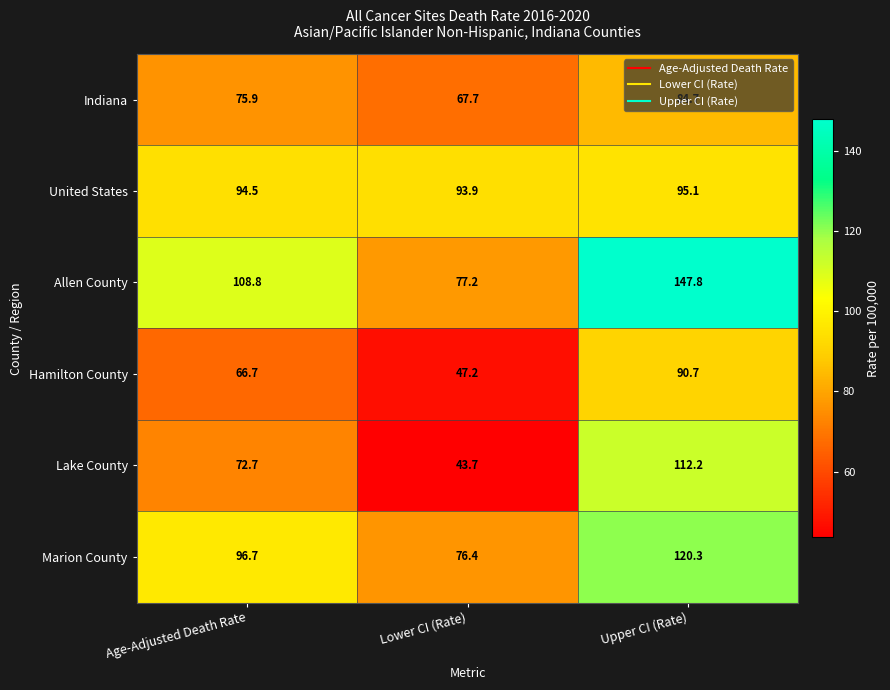

At how many categories does at least one series exceed 91?

3